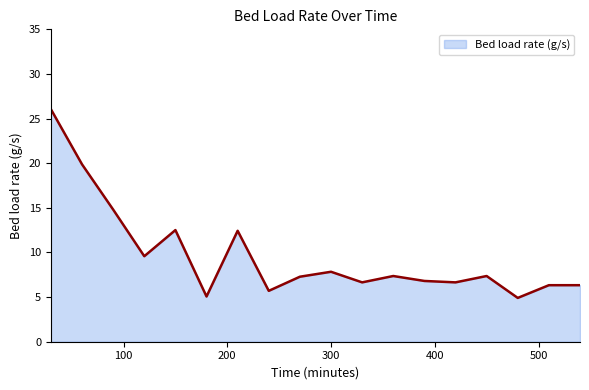

What is the maximum value shown in the chart?

26.0